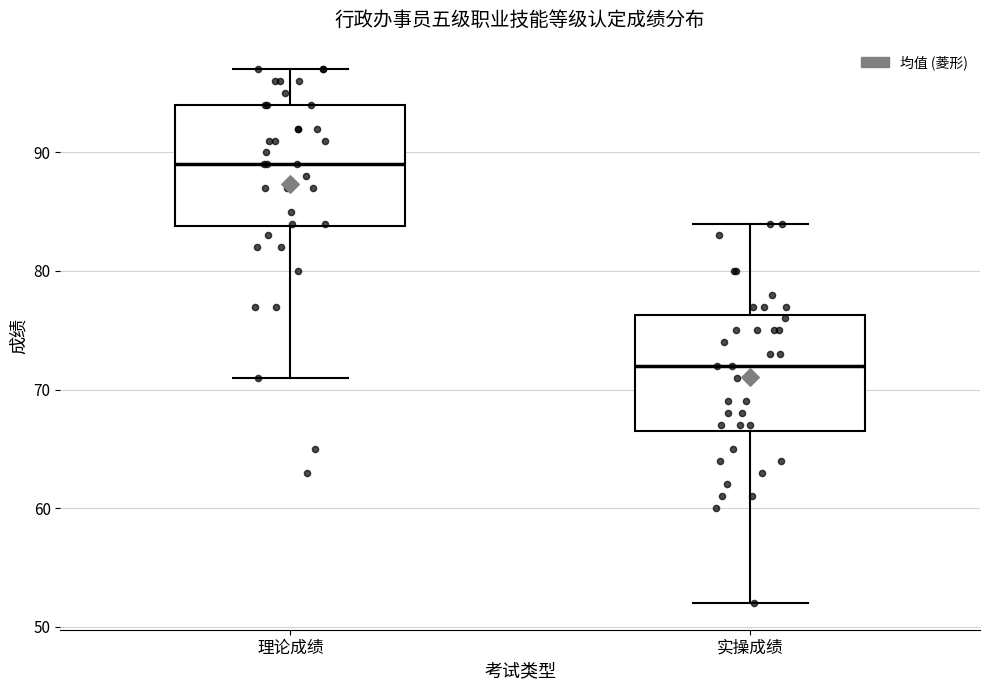

Where does the upper whisker of the box for 理论成绩 end on the y-axis? The values are not printed on the chart, so give them approximately, as read against the axis.

97